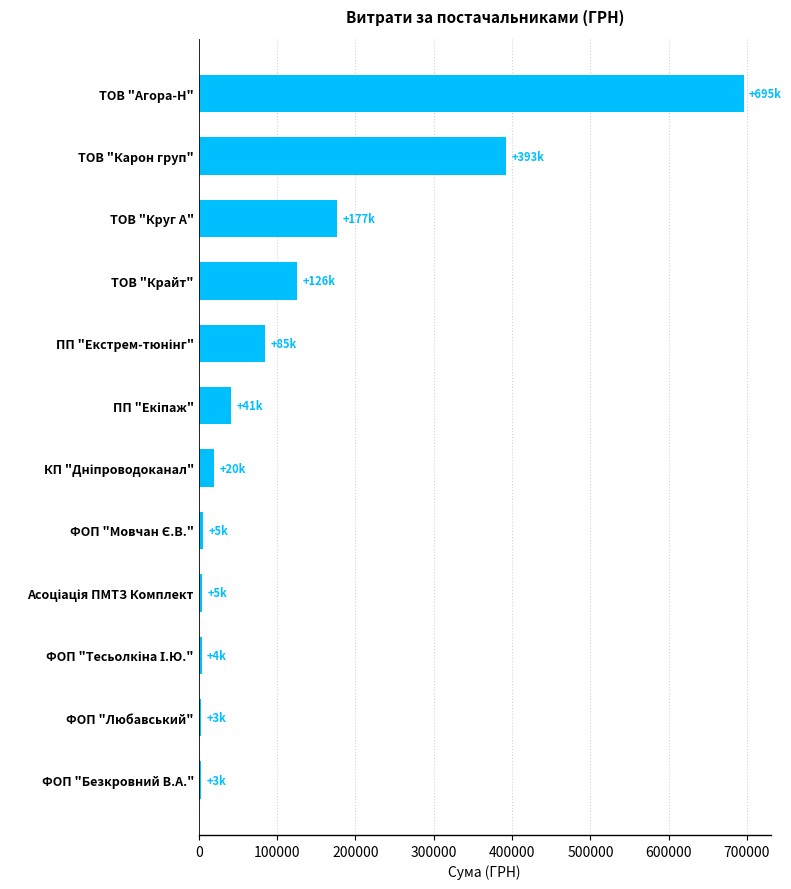

At which category does the chart reach its peak across all series?

ТОВ "Агора-Н"